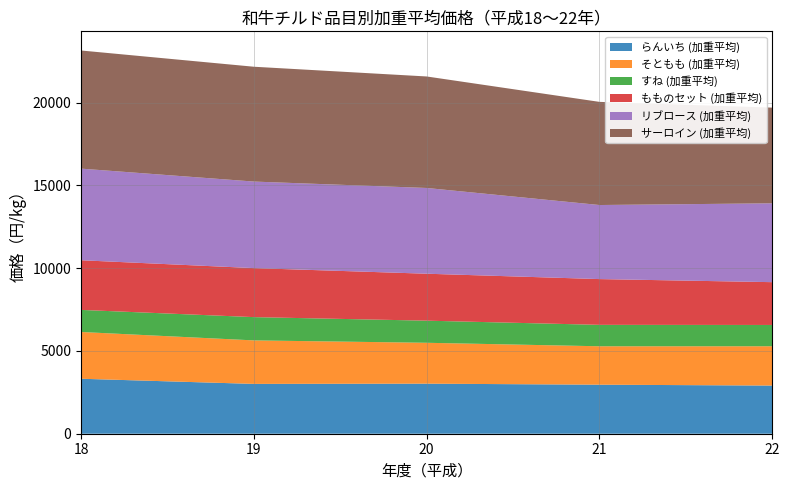

Reading left to right, extract all data points from this chart.

らんいち (加重平均): 18=3321	19=3010	20=3024	21=2962	22=2909
そともも (加重平均): 18=2825	19=2628	20=2470	21=2321	22=2375
すね (加重平均): 18=1334	19=1406	20=1336	21=1294	22=1286
もものセット (加重平均): 18=3000	19=2961	20=2836	21=2765	22=2586
リブロース (加重平均): 18=5534	19=5228	20=5180	21=4474	22=4763
サーロイン (加重平均): 18=7137	19=6937	20=6736	21=6231	22=5781